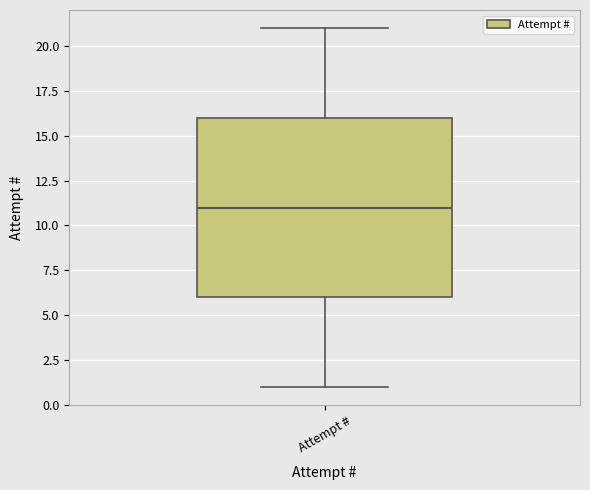

Read this box plot against the y-axis: the position of the median line, the range covered by the box, and the ends of both whiskers. The values are not printed on the chart, so give them approximately, as read against the axis.

median 11, box 6 to 16, whiskers 1 to 21